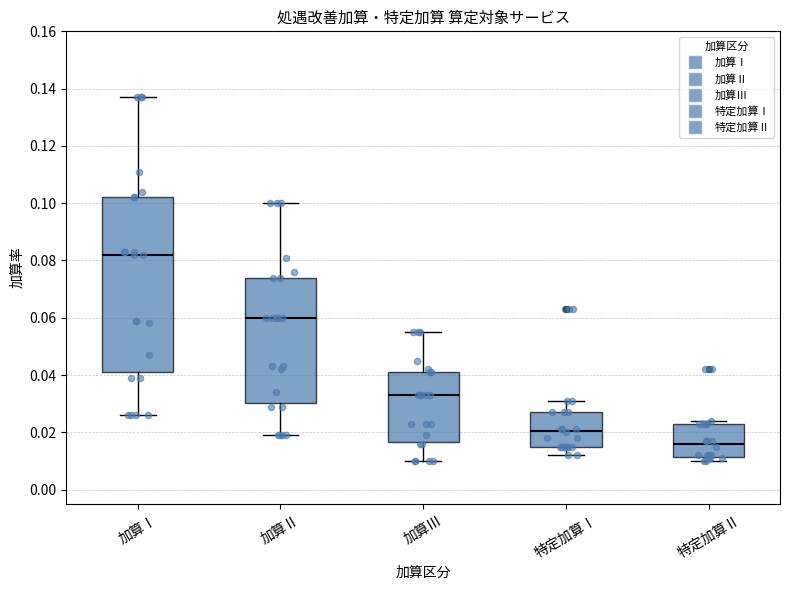

Reading left to right, transcribe this box plot: for each box, give where its median line is, the range the box spans, and where its two whiskers end, as read against the y-axis. The values are not printed on the chart, so give them approximately, as read against the axis.

加算Ⅰ: median 0.082, box 0.042 to 0.102, whiskers 0.026 to 0.138
加算Ⅱ: median 0.060, box 0.030 to 0.074, whiskers 0.020 to 0.100
加算Ⅲ: median 0.034, box 0.016 to 0.042, whiskers 0.010 to 0.056
特定加算Ⅰ: median 0.020, box 0.016 to 0.028, whiskers 0.012 to 0.032
特定加算Ⅱ: median 0.016, box 0.012 to 0.024, whiskers 0.010 to 0.024 (just above the box's upper edge)